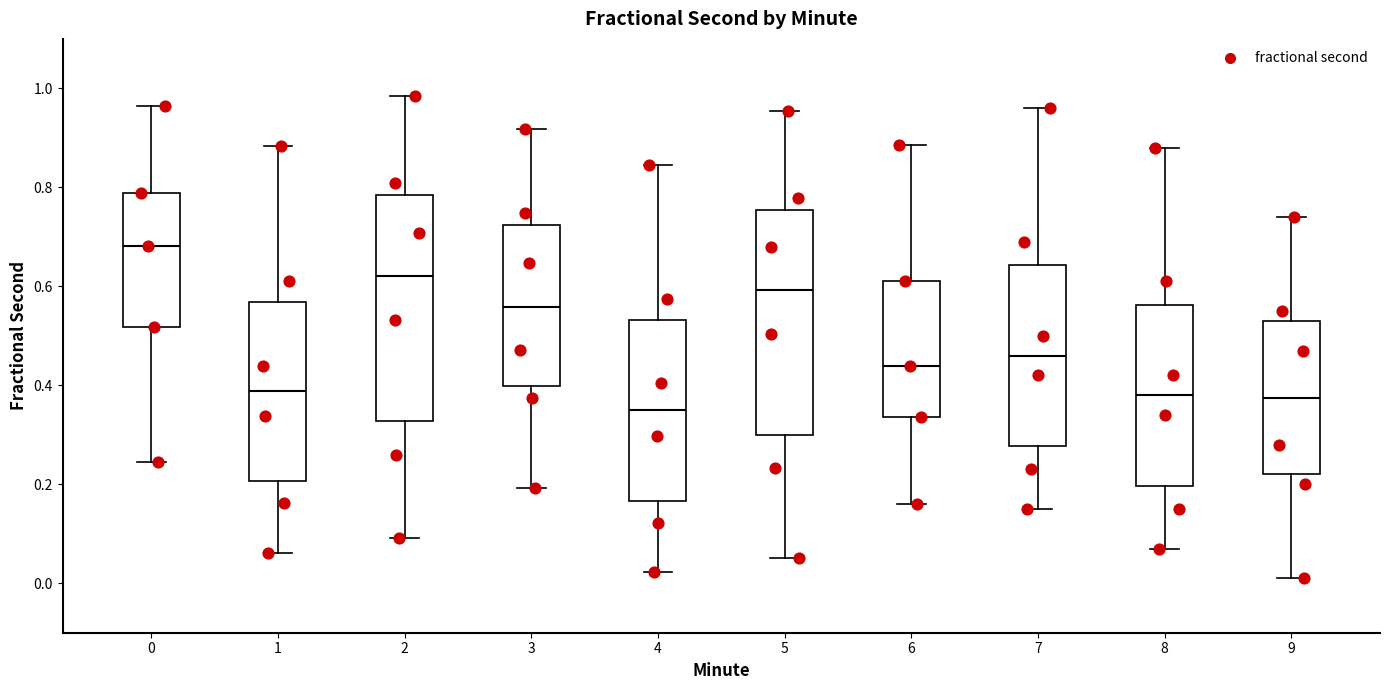

Which box has the highest median line?

0